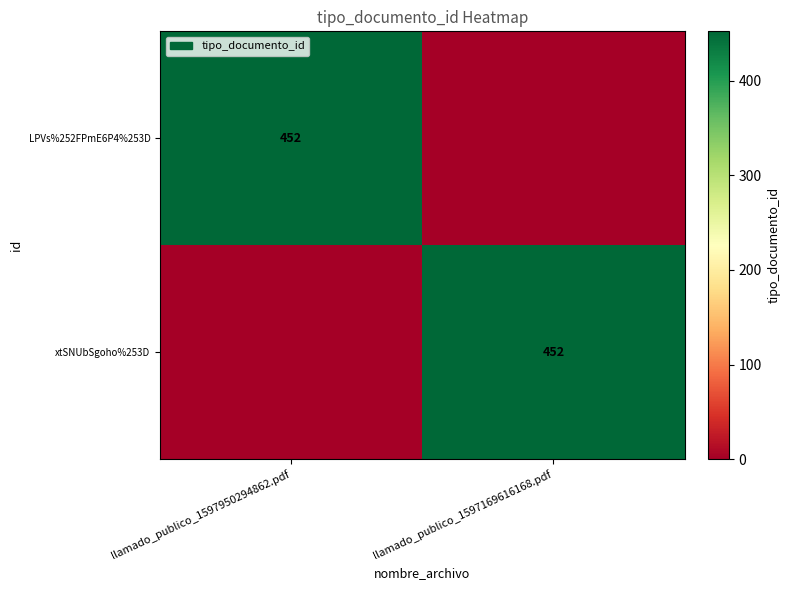

How many series are shown in this chart?

2